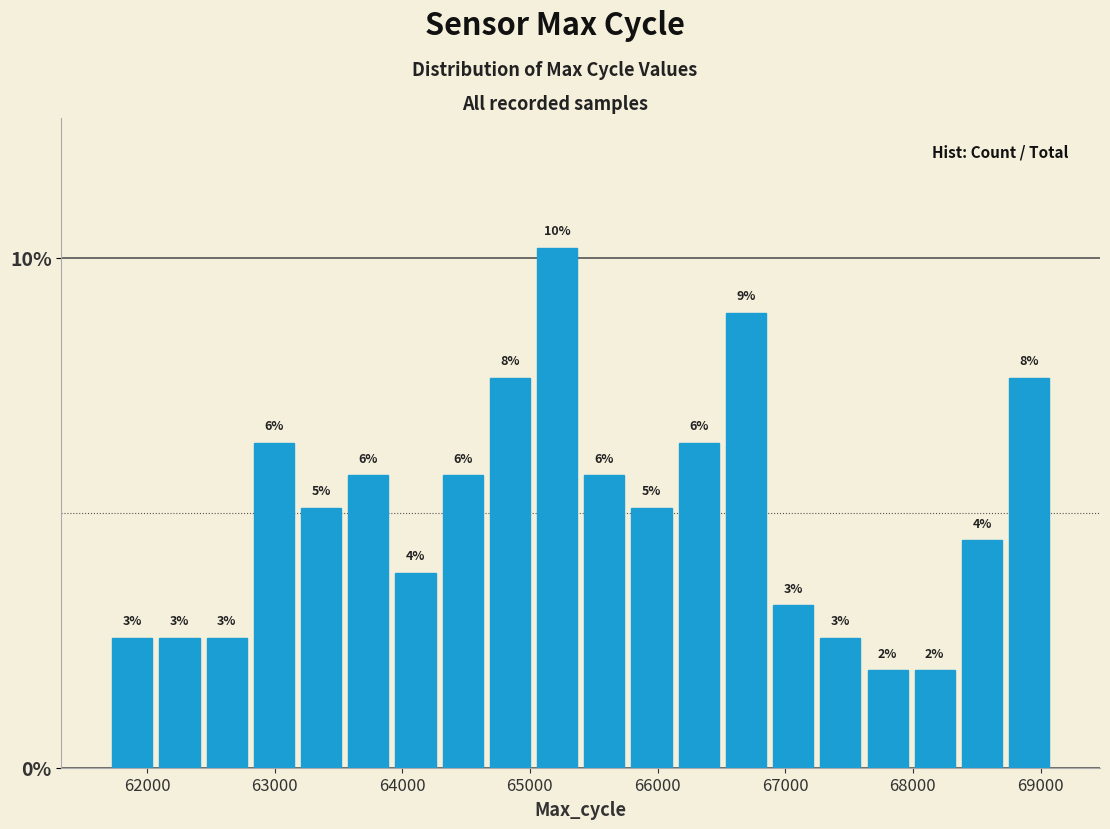

Around what value on the x-axis is the tallest bar? Give the approximate position of its centre, as read against the axis.

65200